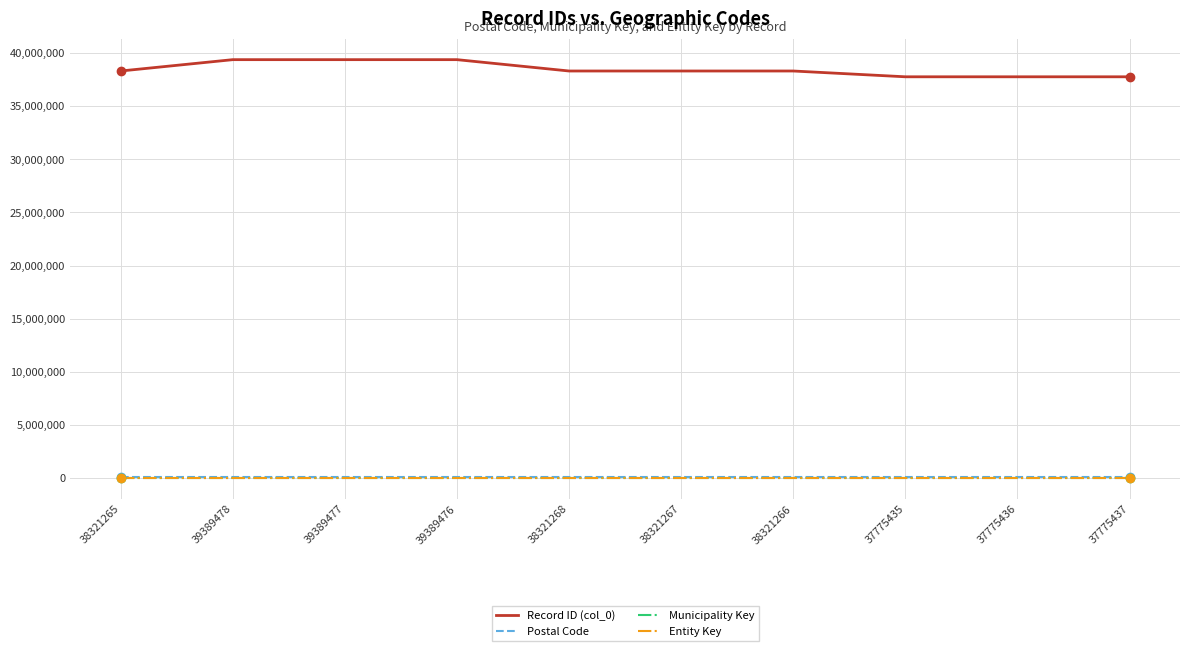

What value does the Entity Key series have at 39389477?

30